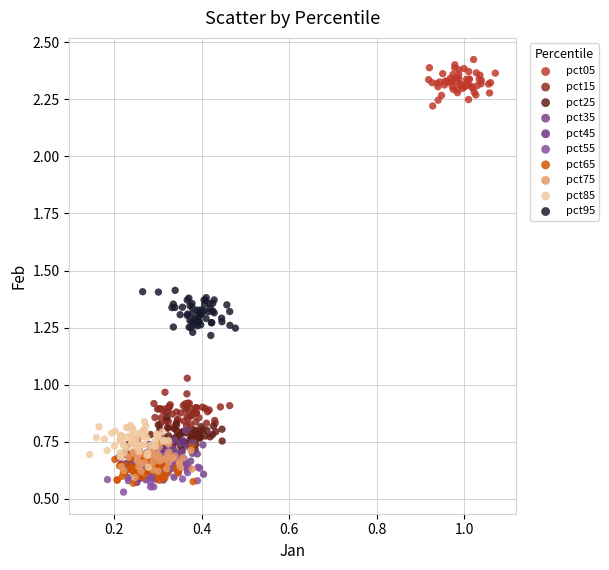

Which series reaches the maximum Y coordinate?

pct05